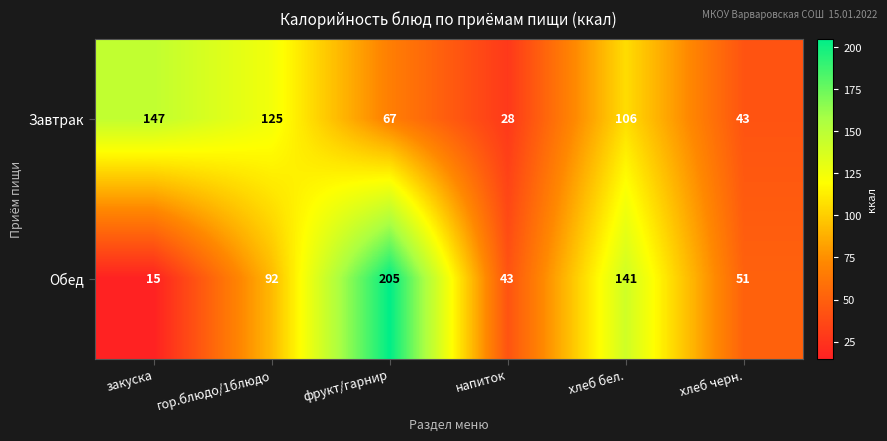

What is the sum of all Завтрак values?

516